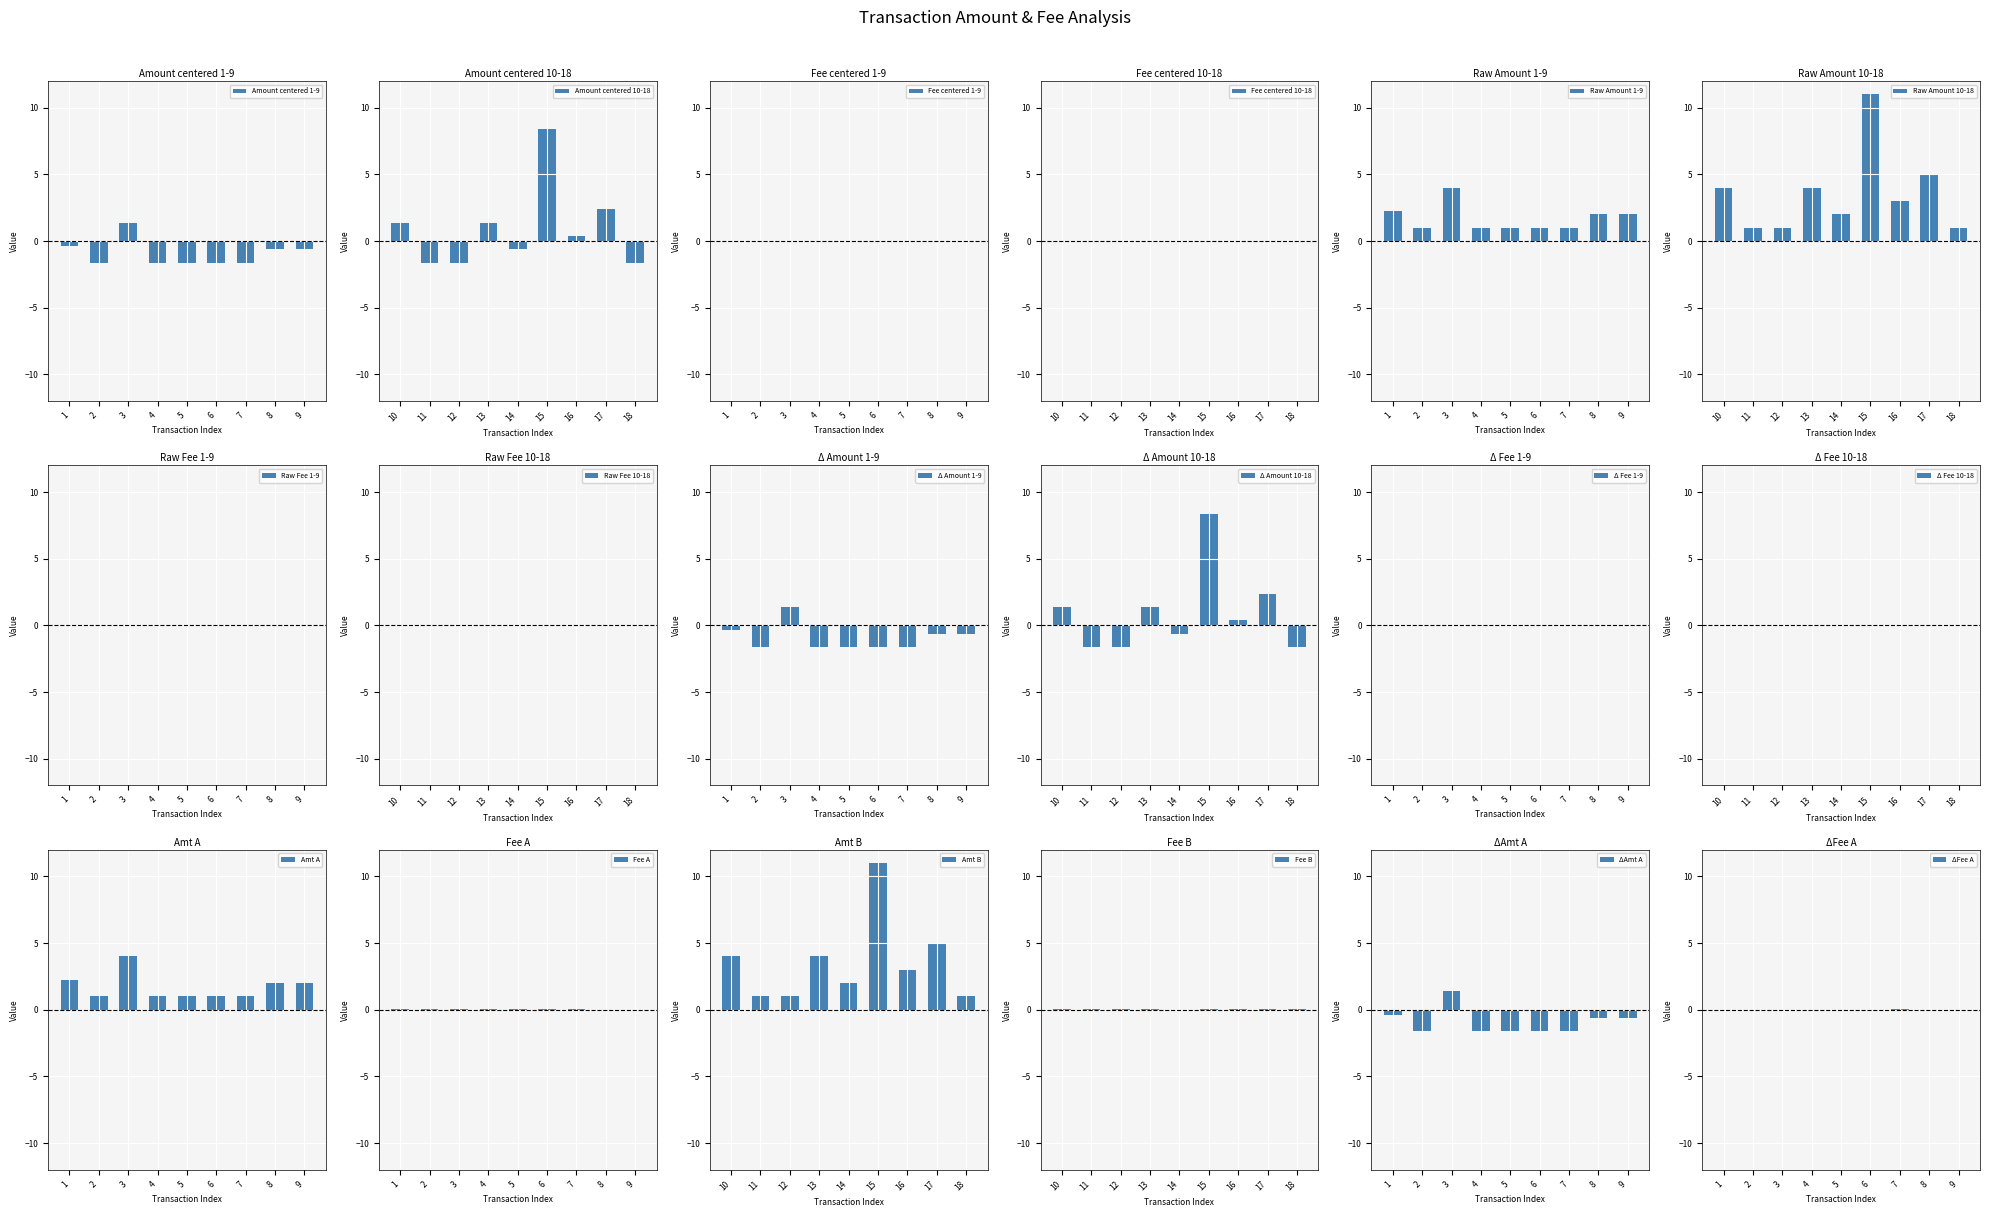

What is the difference between the maximum and minimum values in the Amount series?

10.0